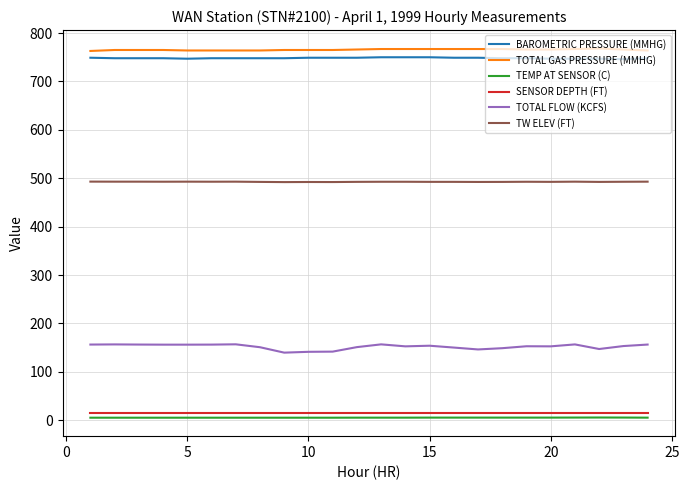

Which series has the largest range (max minus min)?

TOTAL FLOW (KCFS)